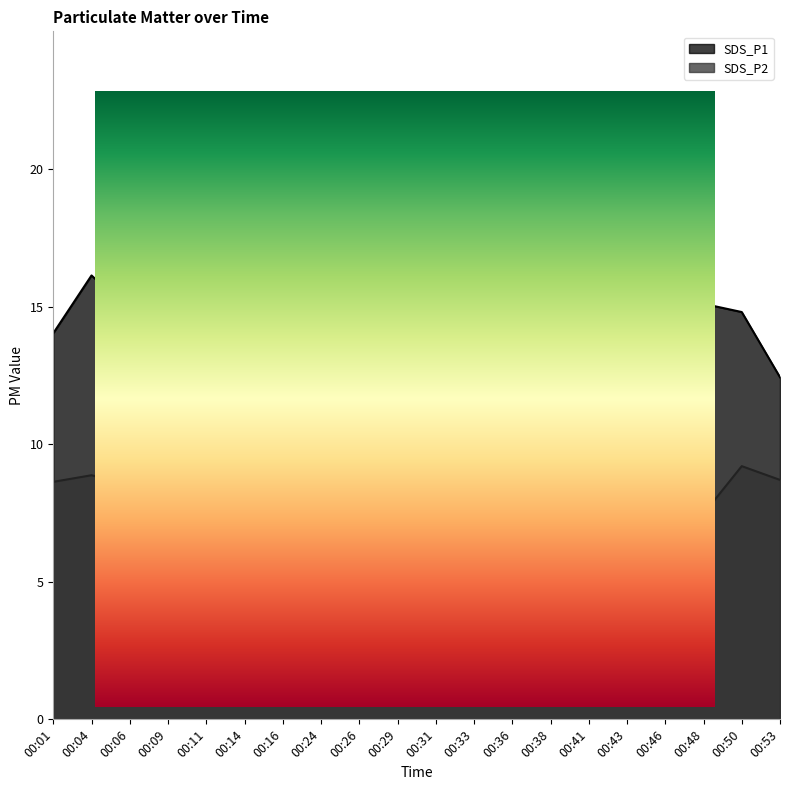

Reading left to right, transcribe all the data shown in this chart.

SDS_P1: 00:01=14.0	00:04=16.1	00:06=14.8	00:09=13.1	00:11=15.5	00:14=14.5	00:16=18.7	00:24=14.6	00:26=18.3	00:29=15.0	00:31=14.2	00:33=20.4	00:36=19.2	00:38=17.1	00:41=14.3	00:43=14.0	00:46=17.2	00:48=15.1	00:50=14.8	00:53=12.4
SDS_P2: 00:01=8.6	00:04=8.9	00:06=8.5	00:09=8.4	00:11=9.4	00:14=9.2	00:16=9.2	00:24=7.8	00:26=9.8	00:29=9.1	00:31=8.2	00:33=11.2	00:36=9.5	00:38=8.8	00:41=8.6	00:43=8.9	00:46=9.5	00:48=7.5	00:50=9.2	00:53=8.7